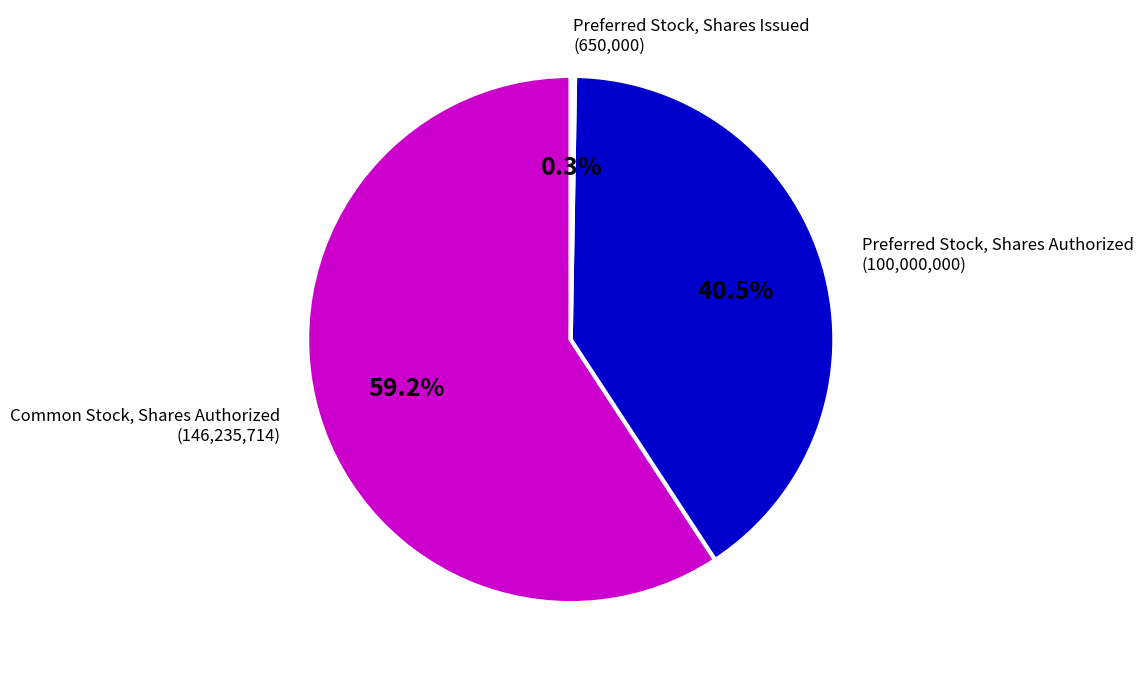

Does Common Stock, Shares Authorized represent more than half of the total?

Yes